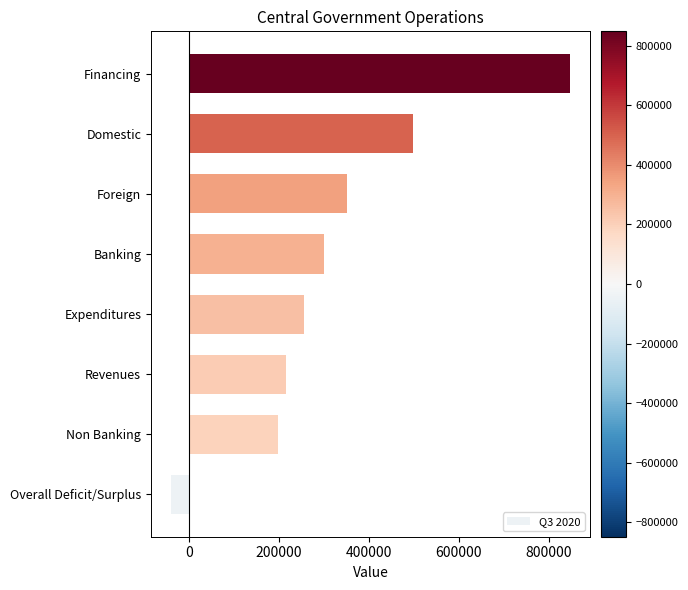

How many values are below zero?

1